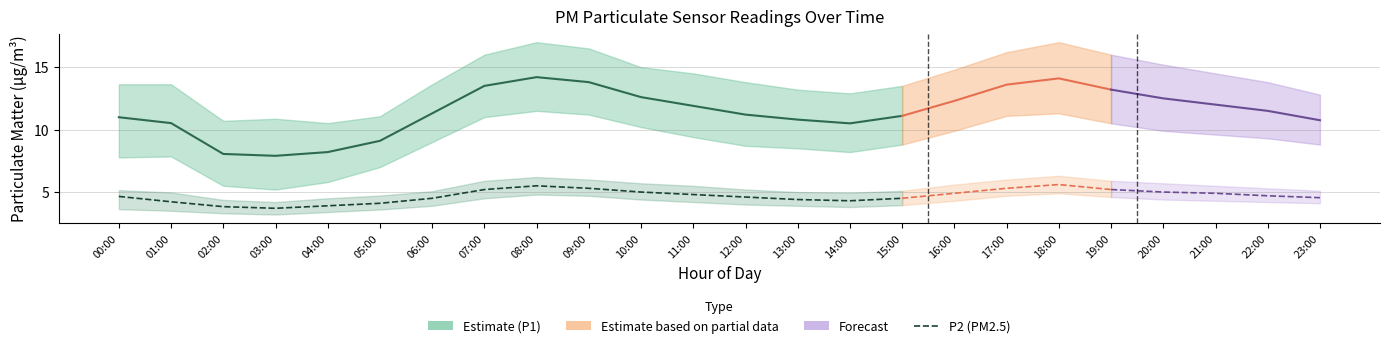

The P1 (PM10) series shows 12.6 at 10:00. True or false?

True